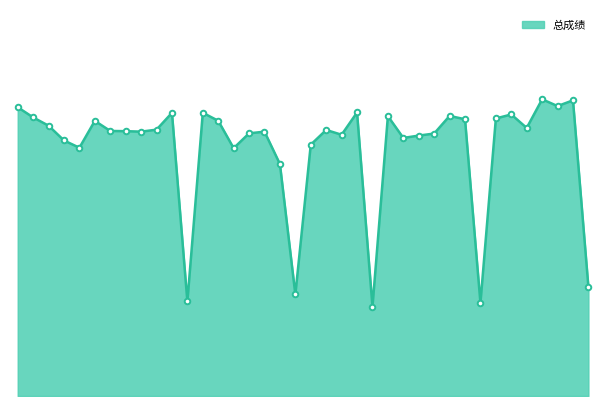

Reading left to right, list all the values displayed in this chart.

张海南=82.3	彭雨阳=79.4	梁雪=77.0	苏双双=72.8	杨璐=70.7	杨水冬=78.4	张燕=75.5	吴统森=75.5	何珊=75.3	卞绒=75.9	黄亚琴=80.7	袁凤=26.9	廖岂樟=80.7	王皓=78.4	王永成=70.6	黄娜=74.8	丁稳=75.3	曾德尚=66.1	张译文=28.9	周文屏=71.6	吴远祺=75.8	李沛=74.4	谢晨晨=80.8	周睿=25.5	谢青=79.7	孙艺芸=73.5	李冬春=74.2	吴进强=74.8	张宇=79.8	杨玉云=78.8	魏星宇=26.5	王艳毕=79.1	赵增贞=80.2	袁伯礼=76.4	罗月月=84.5	吴婉瑜=82.6	闫利勤=84.2	费秋霞=31.1